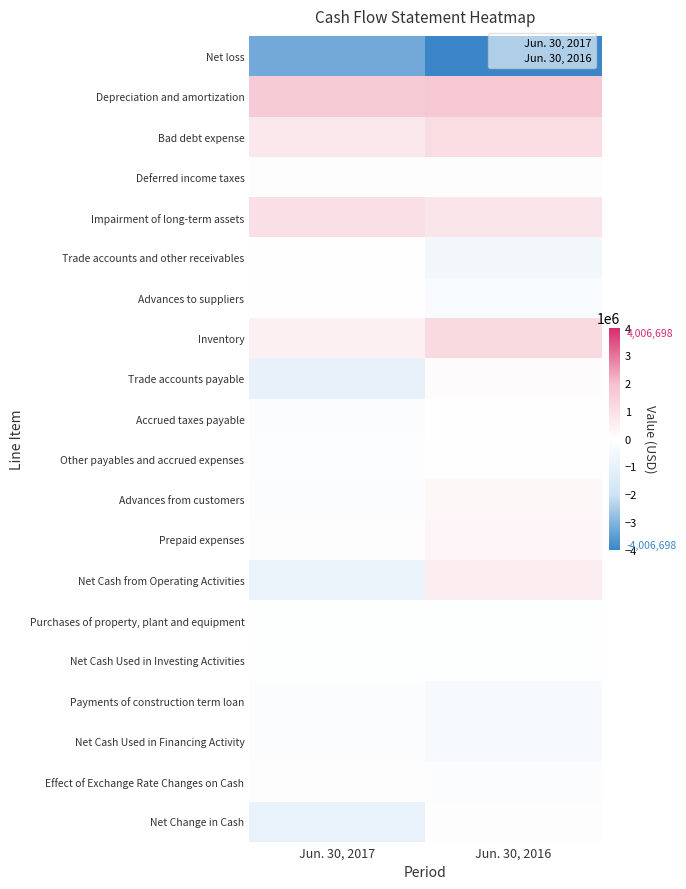

Rank the series by their maximum value, from highest to lowest.

Depreciation and amortization, Inventory, Bad debt expense, Impairment of long-term assets, Net Cash from Operating Activities, Prepaid expenses, Advances from customers, Trade accounts payable, Deferred income taxes, Effect of Exchange Rate Changes on Cash, Net Change in Cash, Trade accounts and other receivables, Advances to suppliers, Other payables and accrued expenses, Accrued taxes payable, Purchases of property, plant and equipment, Net Cash Used in Investing Activities, Payments of construction term loan, Net Cash Used in Financing Activity, Net loss